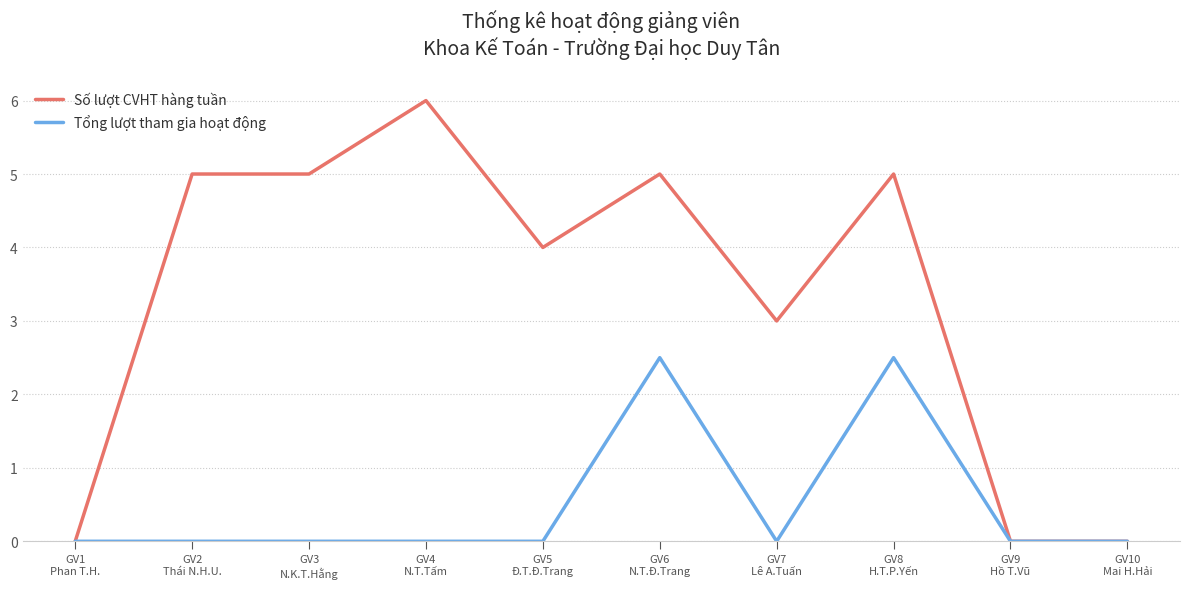

What is the sum of the Số lượt CVHT hàng tuần values at GV8
H.T.P.Yến and GV3
N.K.T.Hằng?

10.0